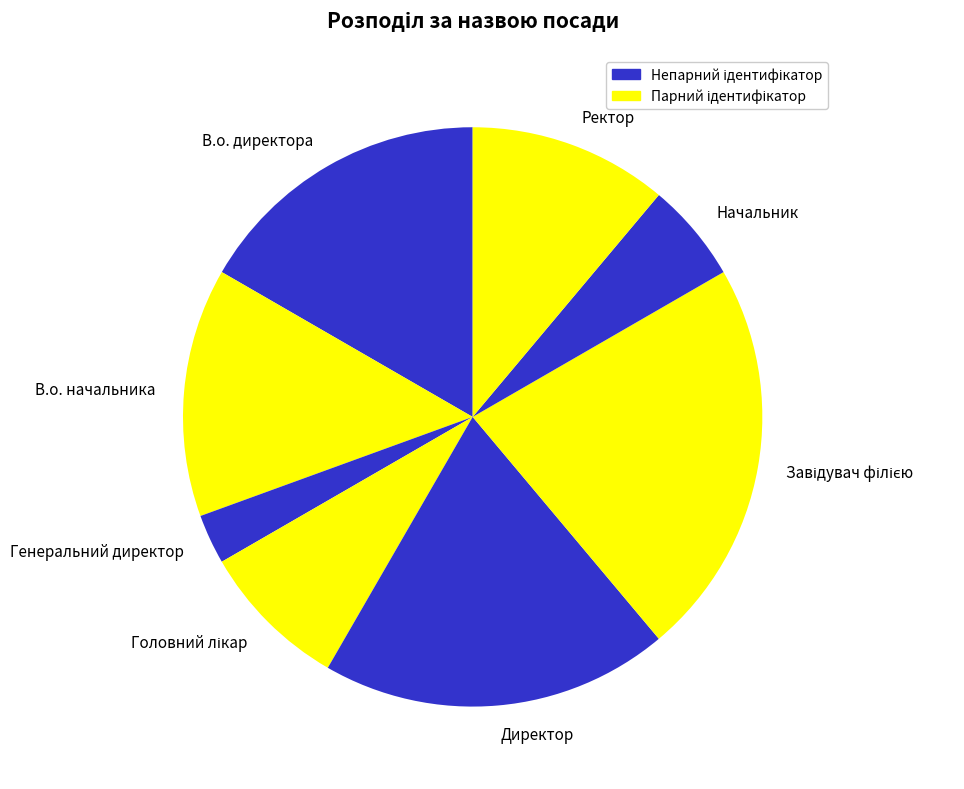

Is there any slice that represents more than half of the pie?

No